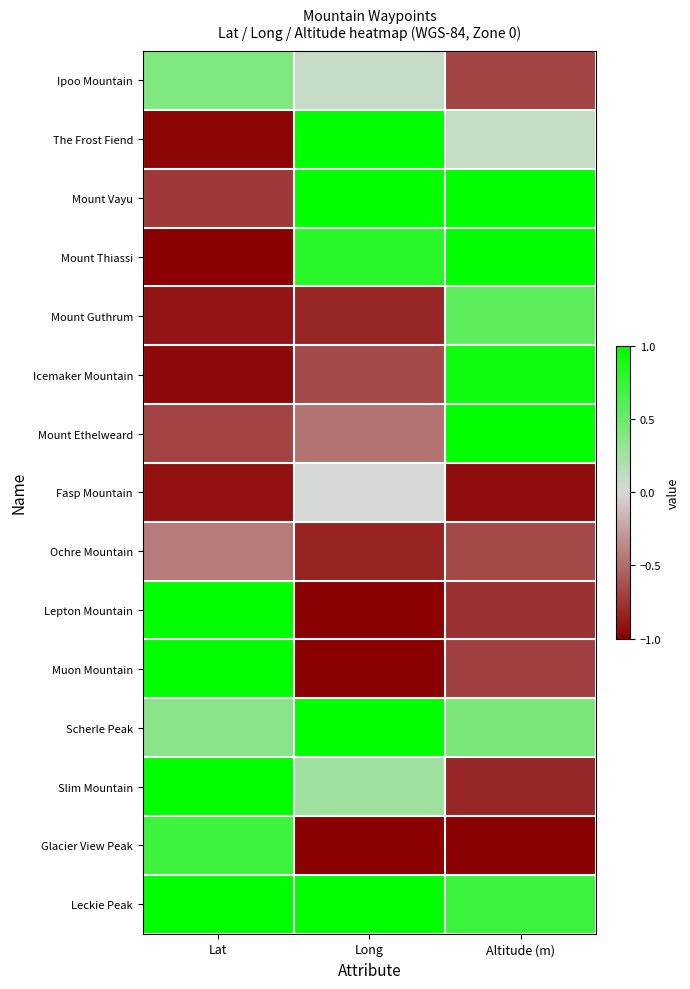

Which series has the largest total across all categories?

Leckie Peak